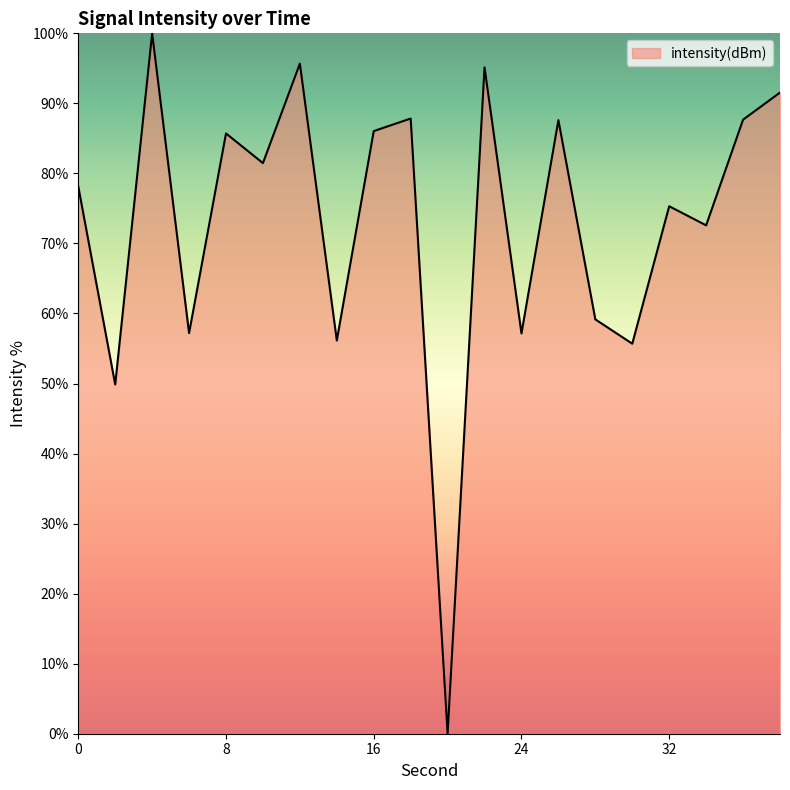

What is the difference between the maximum and minimum values?

100.0